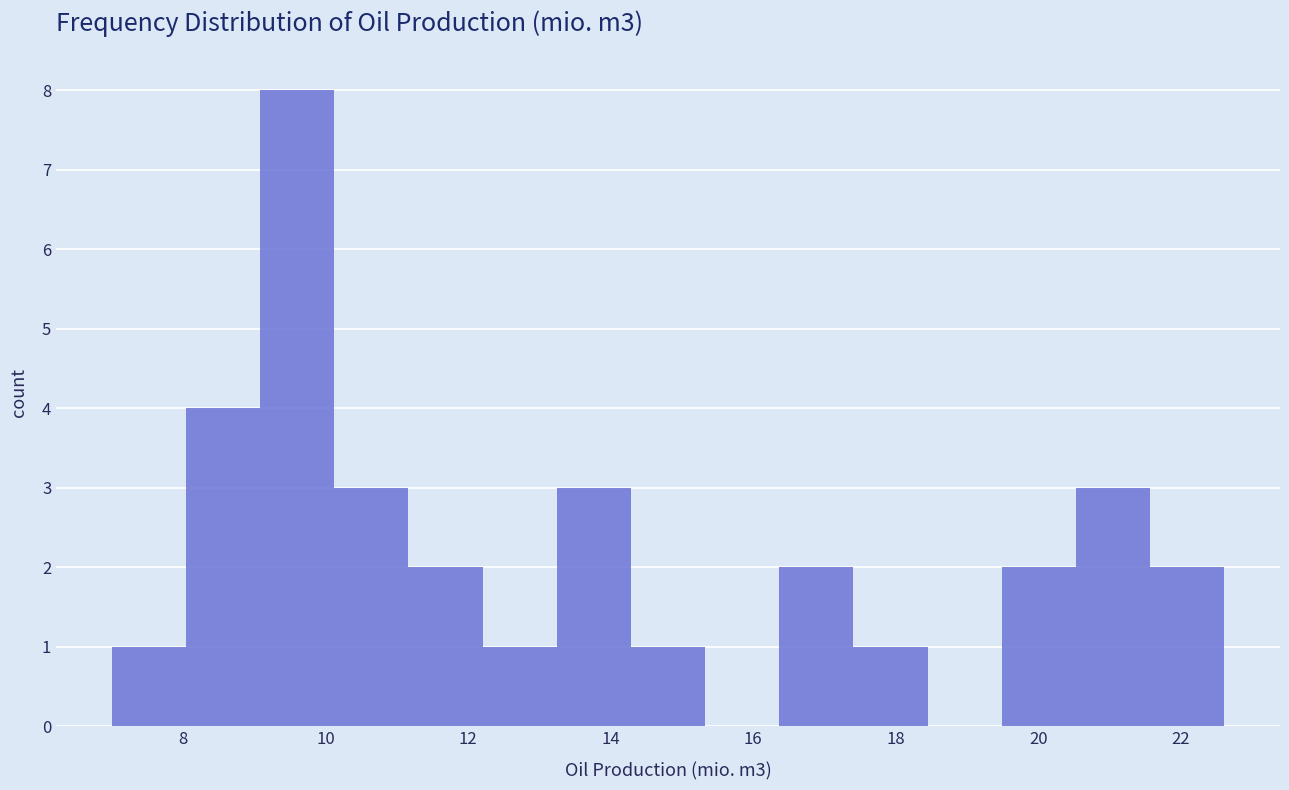

Reading left to right, list every bar in this chart as the range it spans on the x-axis followed by its height. Neither the bar edges nor the heights are printed on the chart, so give them approximately, as read against the axes.

7.0 to 8.0: 1
8.0 to 9.0: 4
9.0 to 10.2: 8
10.2 to 11.2: 3
11.2 to 12.2: 2
12.2 to 13.2: 1
13.2 to 14.2: 3
14.2 to 15.4: 1
15.4 to 16.4: 0
16.4 to 17.4: 2
17.4 to 18.4: 1
18.4 to 19.4: 0
19.4 to 20.6: 2
20.6 to 21.6: 3
21.6 to 22.6: 2